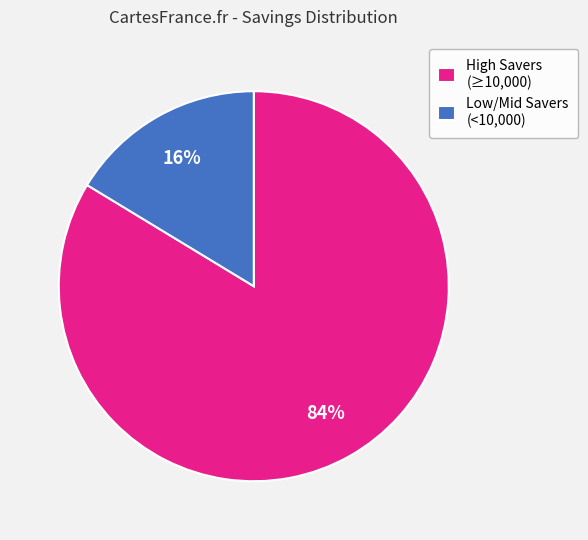

Does High Savers (≥10,000) account for over 50% of the chart?

Yes